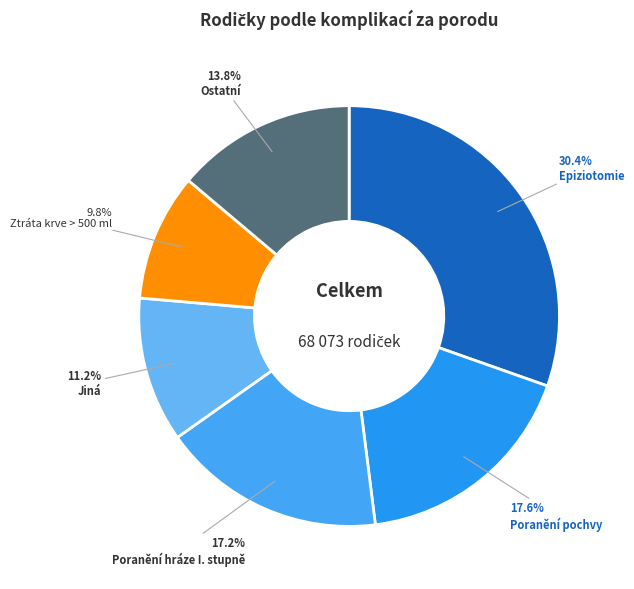

Does any single category account for the majority?

No